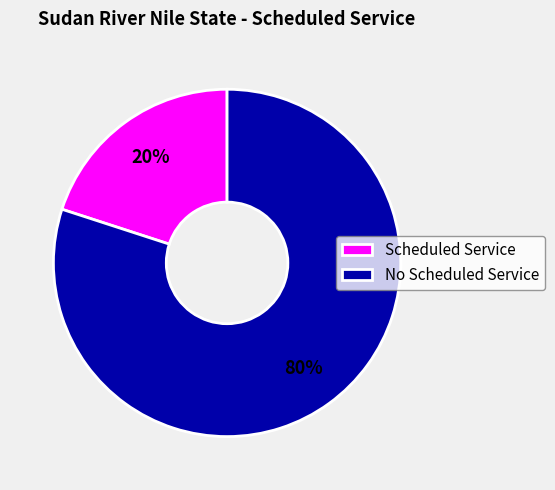

Do No Scheduled Service and Scheduled Service together represent more than half of the pie?

Yes